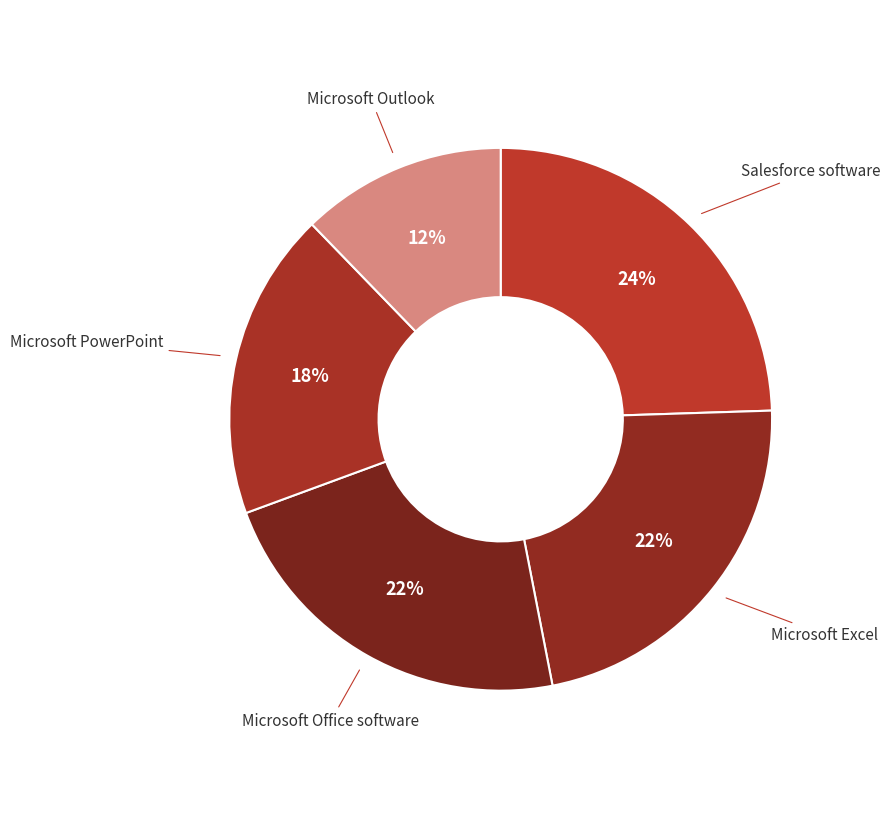

Does Microsoft Excel account for over 50% of the chart?

No